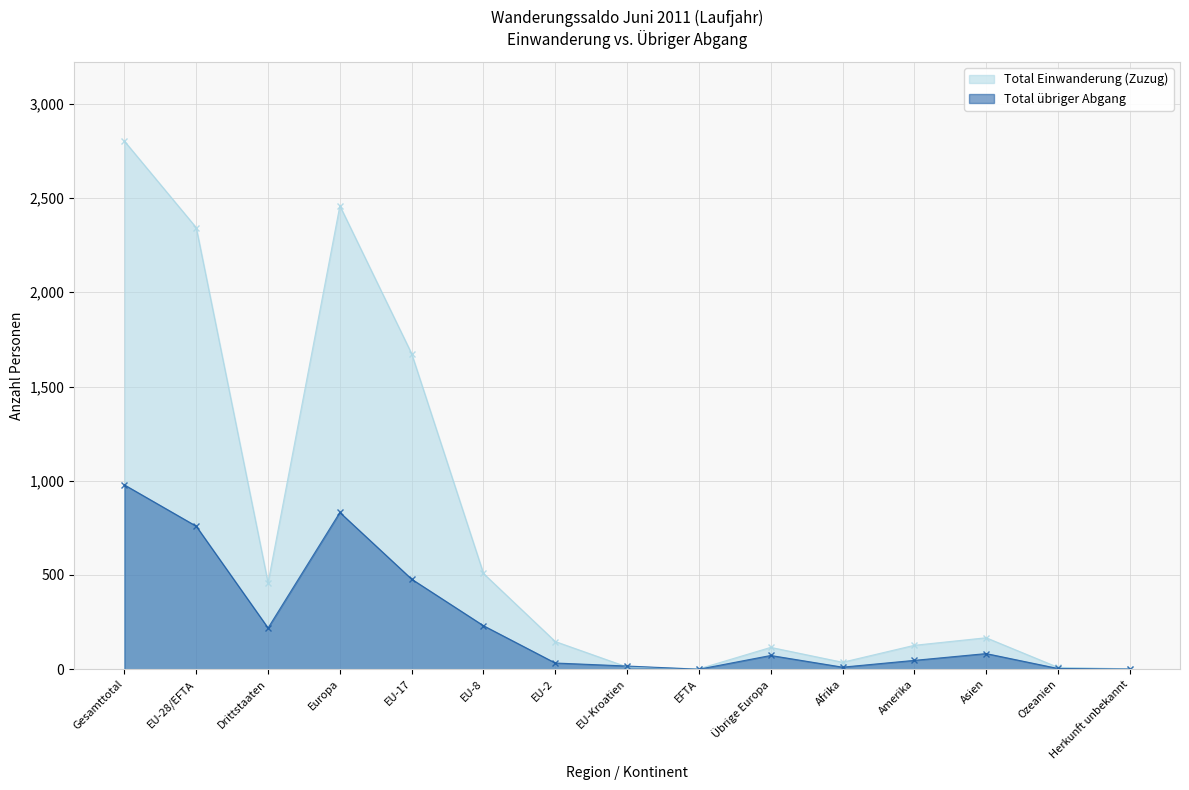

Which category has the lowest value in the Total Einwanderung (Zuzug) series?

EFTA